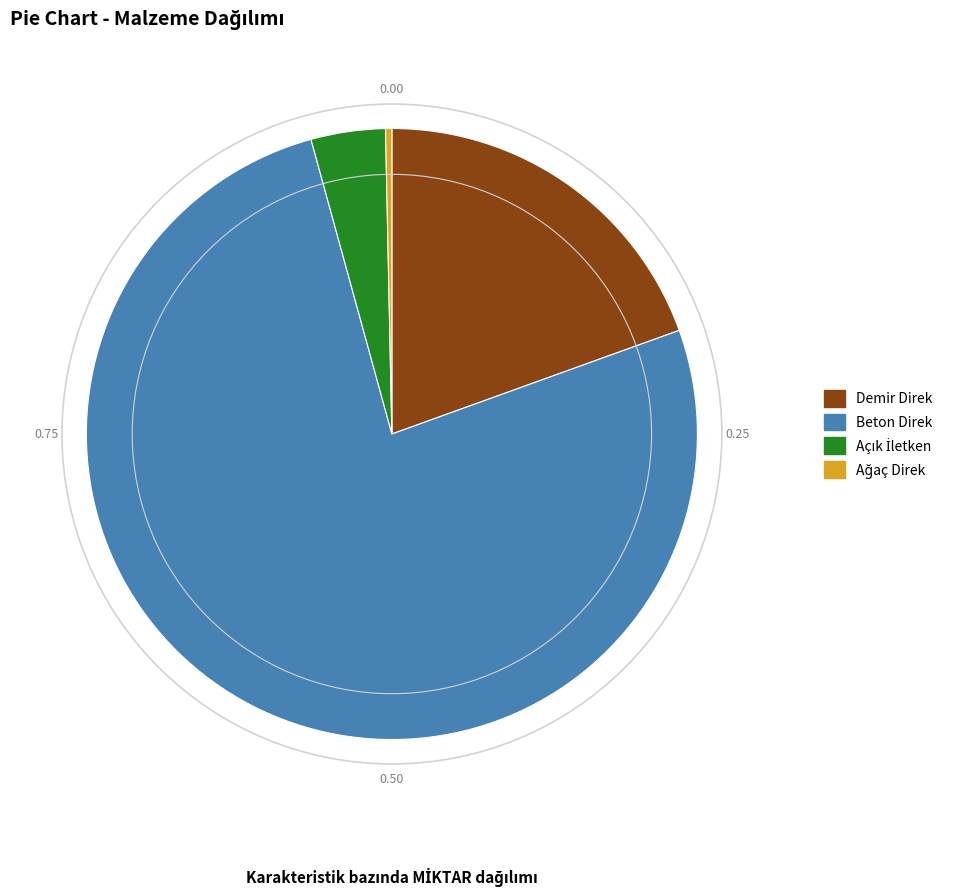

Combined, do Beton Direk and Demir Direk account for over 50%?

Yes